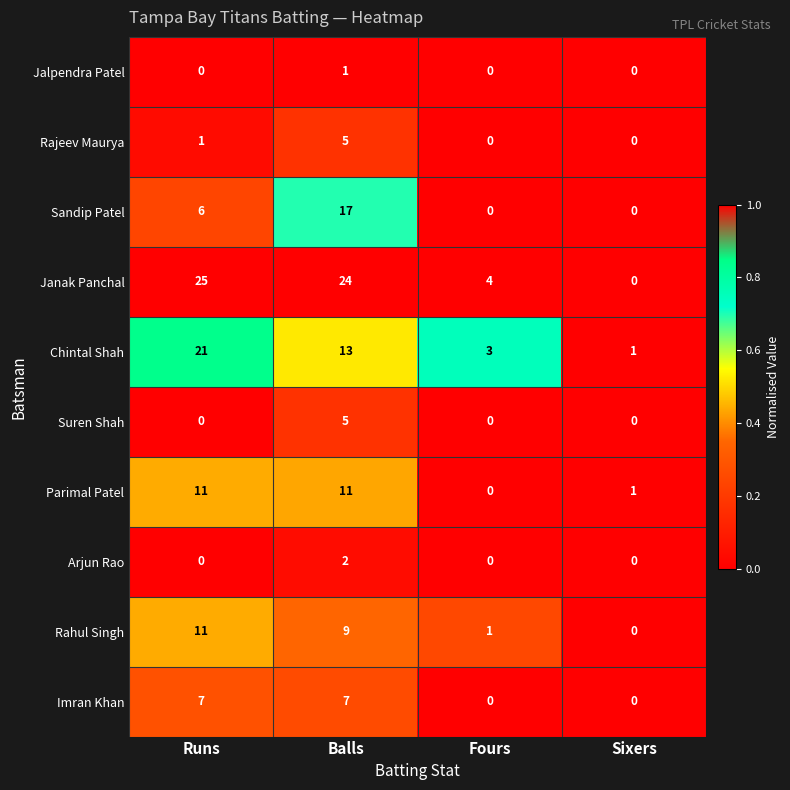

What is the highest value of the Sandip Patel series?

17